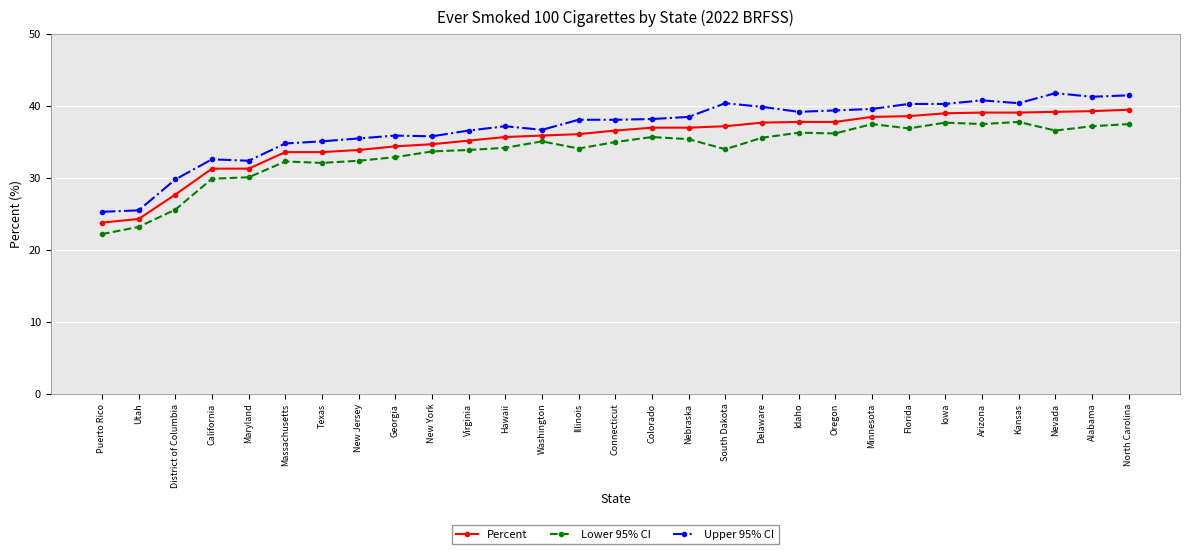

What is the value of the Upper 95% CI point at the 20th from the left?

39.2